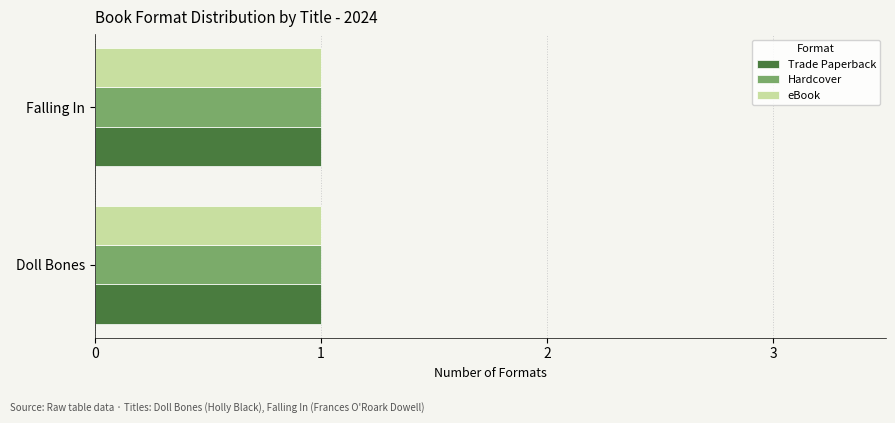

What is the label of the 2nd bar from the left?

Falling In